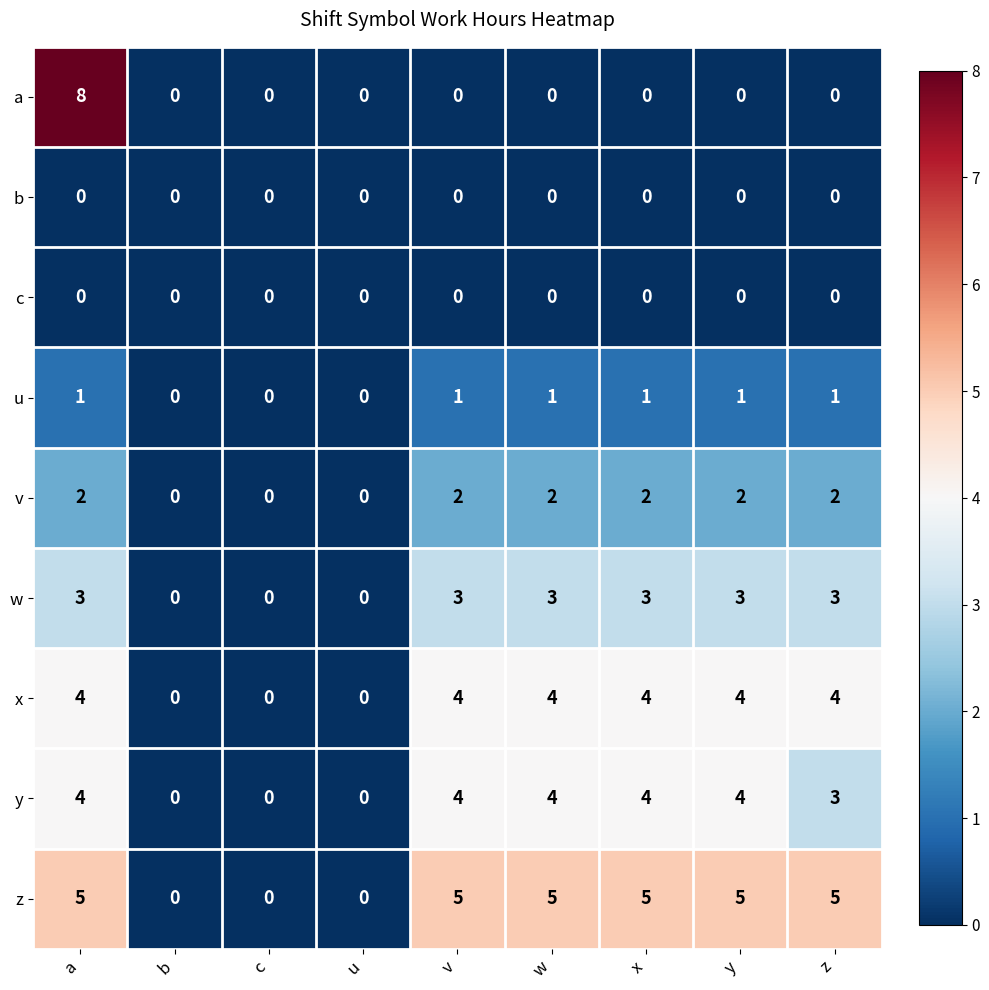

What is the sum of all v values?

12